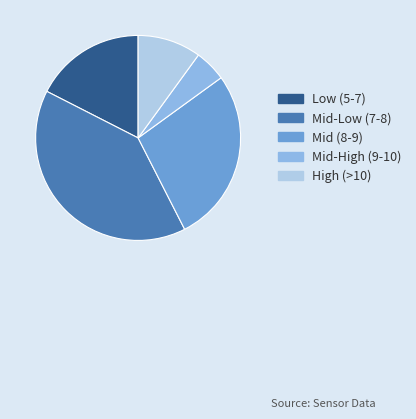

Rank the categories by value from lowest to highest.

Mid-High (9-10), High (>10), Low (5-7), Mid (8-9), Mid-Low (7-8)